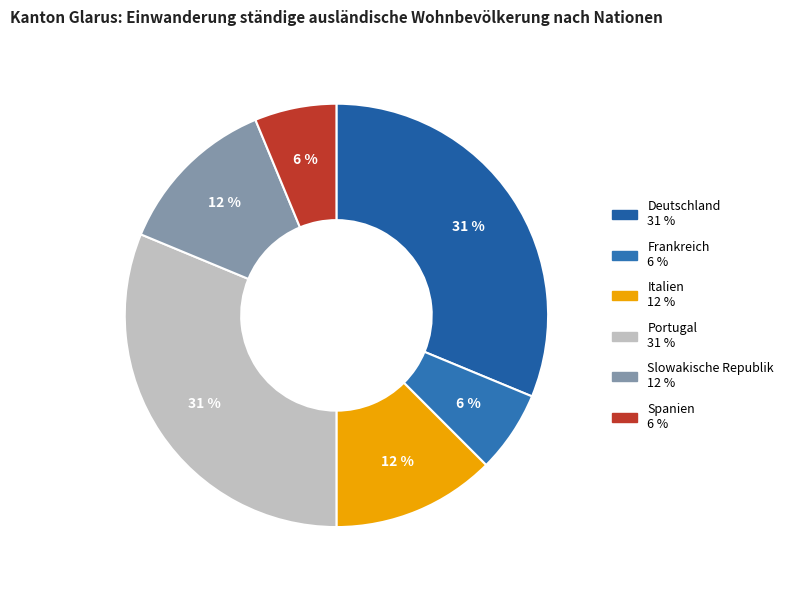

Combined, what portion of the pie is Portugal and Frankreich?

37.5%